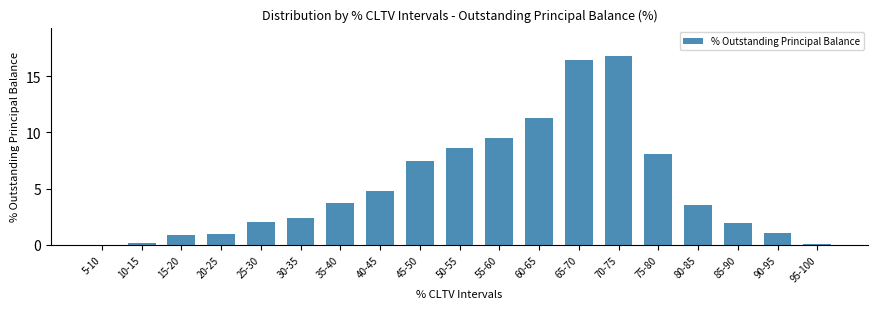

The value at 85-90 is 2.0. True or false?

True